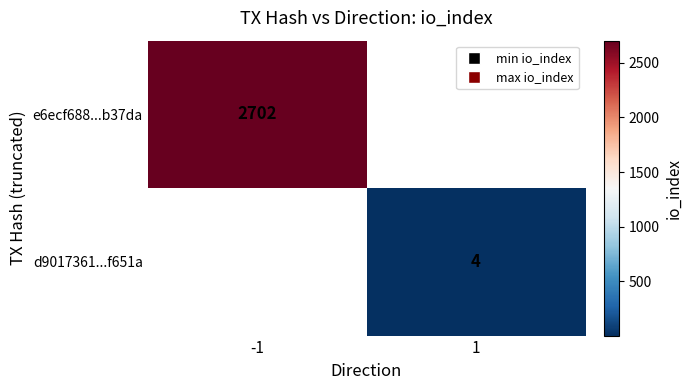

Is it true that d9017361...f651a equals 4 at 1?

True